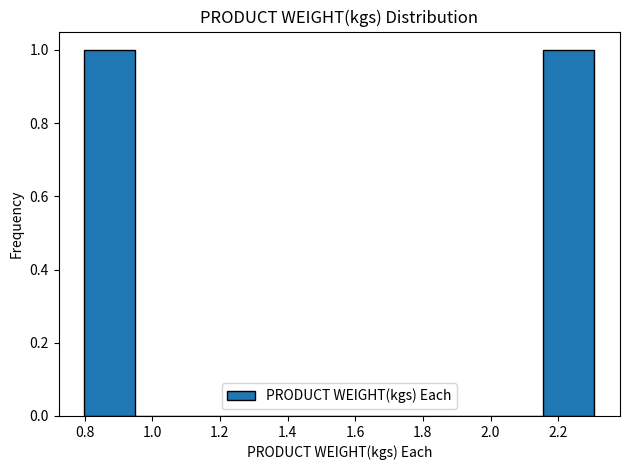

How tall is the bar that spans 2.16 to 2.30 on the x-axis? Neither the bar edges nor the heights are printed on the chart, so give them approximately, as read against the axes.

1